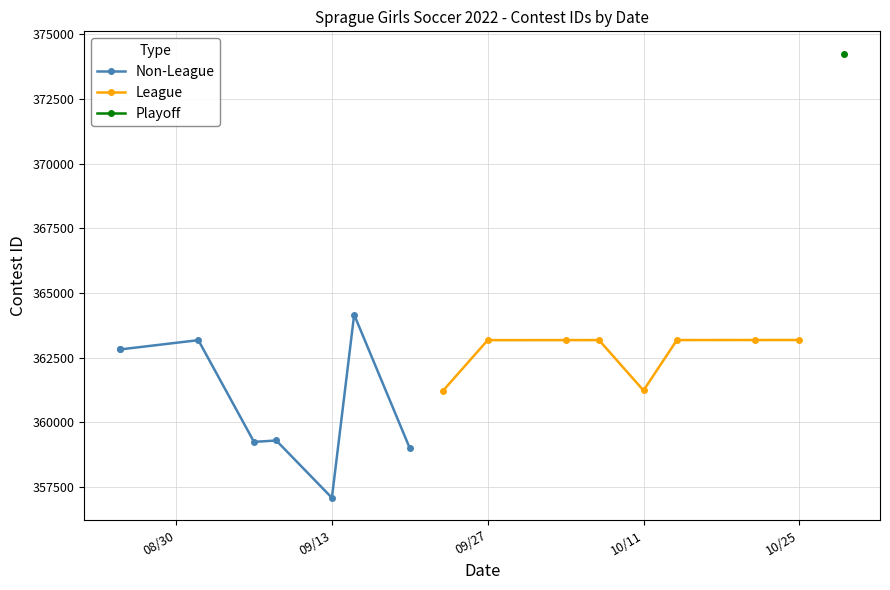

The value of League at 10/11 is 562536. True or false?

False